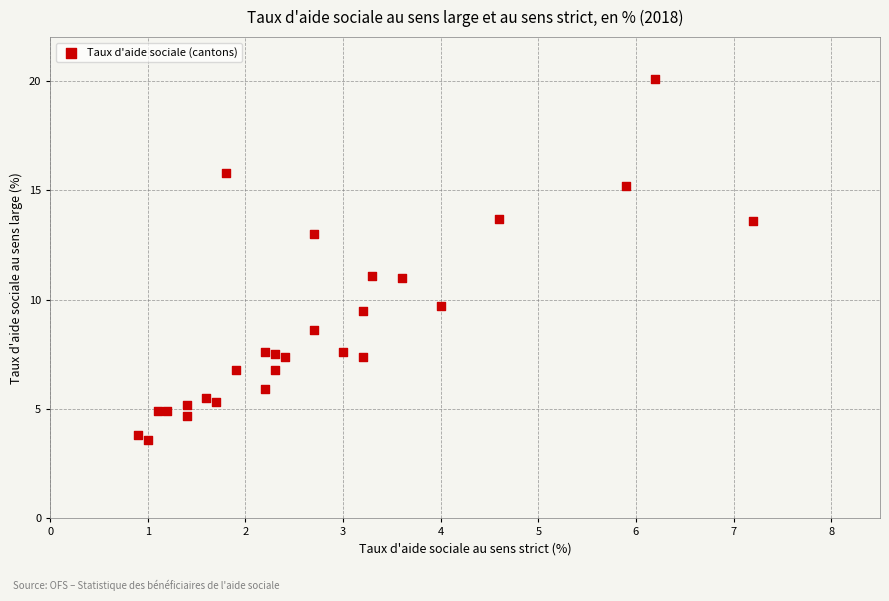

What is the range of X values (max minus min)?

6.3